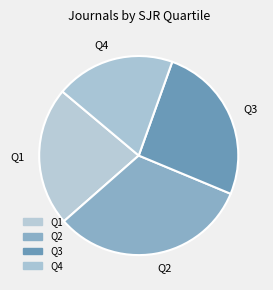

Rank the categories by value from highest to lowest.

Q2, Q3, Q1, Q4